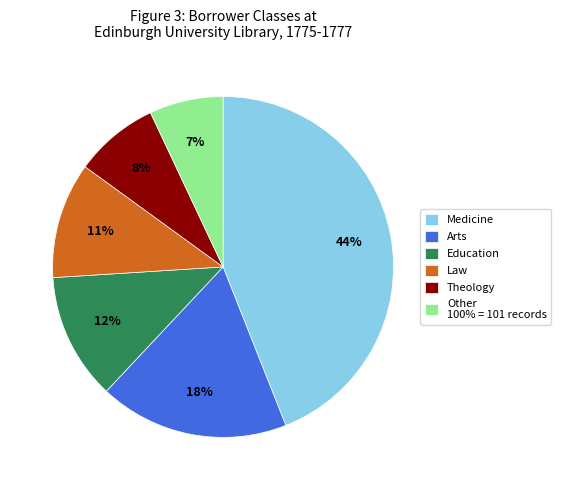

Do Law and Education together represent more than half of the pie?

No